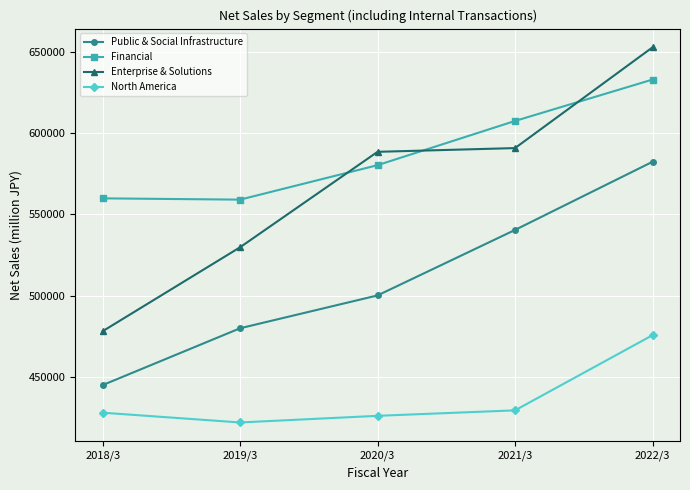

Count the number of categories in the chart.

5